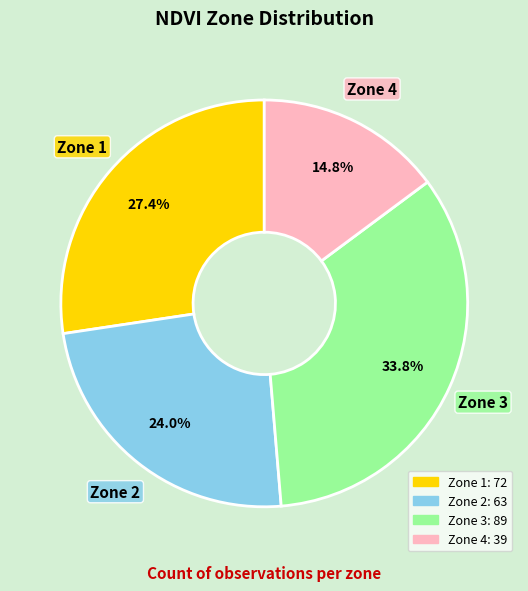

Is Zone 3 the majority of the pie?

No